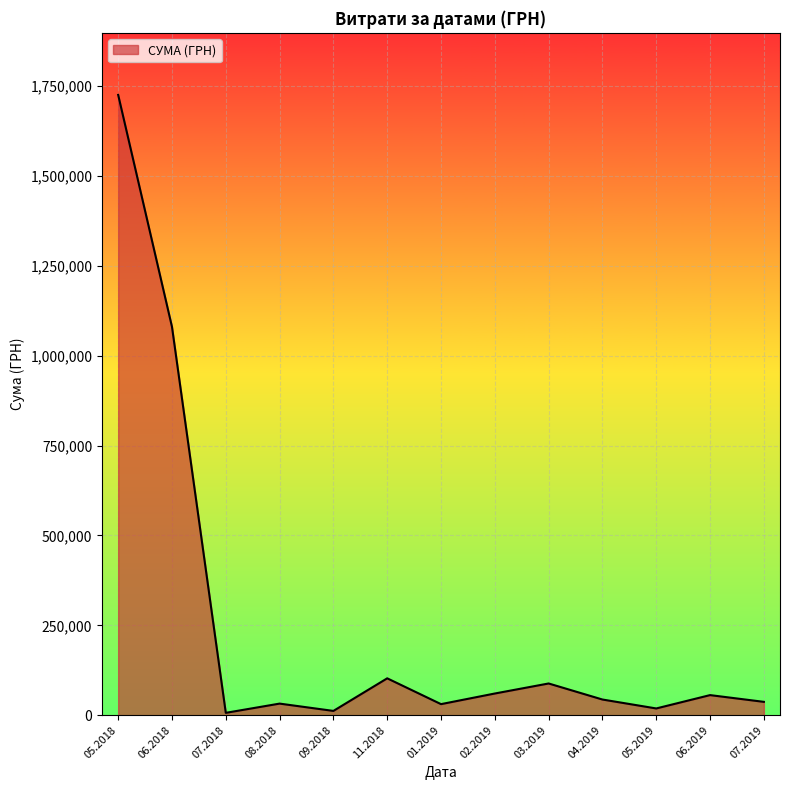

The value at 04.2019 is 43599.5. True or false?

True